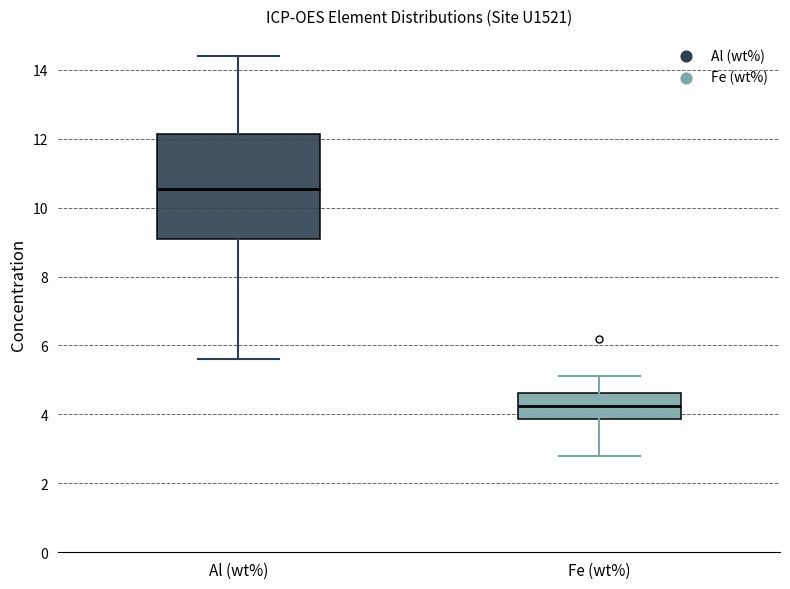

Which box has the highest median line?

Al (wt%)